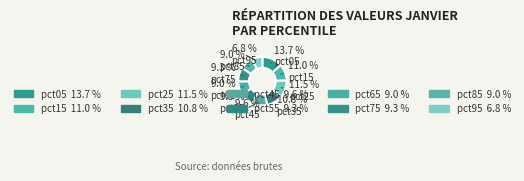

To the nearest percent, what portion does pct85 represent?

9%